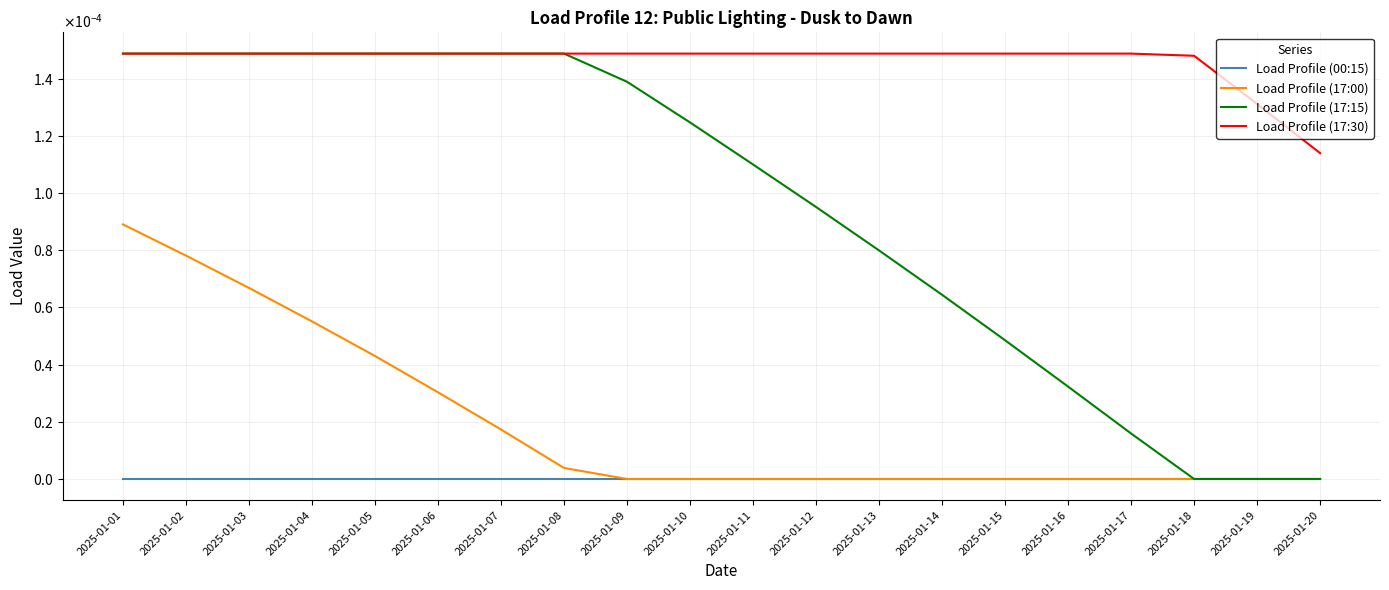

Reading left to right, what are all the values shown in this chart?

Load Profile (00:15): 2025-01-01=0.0	2025-01-02=0.0	2025-01-03=0.0	2025-01-04=0.0	2025-01-05=0.0	2025-01-06=0.0	2025-01-07=0.0	2025-01-08=0.0	2025-01-09=0.0	2025-01-10=0.0	2025-01-11=0.0	2025-01-12=0.0	2025-01-13=0.0	2025-01-14=0.0	2025-01-15=0.0	2025-01-16=0.0	2025-01-17=0.0	2025-01-18=0.0	2025-01-19=0.0	2025-01-20=0.0
Load Profile (17:00): 2025-01-01=0.0	2025-01-02=0.0	2025-01-03=0.0	2025-01-04=0.0	2025-01-05=0.0	2025-01-06=0.0	2025-01-07=0.0	2025-01-08=0.0	2025-01-09=0.0	2025-01-10=0.0	2025-01-11=0.0	2025-01-12=0.0	2025-01-13=0.0	2025-01-14=0.0	2025-01-15=0.0	2025-01-16=0.0	2025-01-17=0.0	2025-01-18=0.0	2025-01-19=0.0	2025-01-20=0.0
Load Profile (17:15): 2025-01-01=0.0	2025-01-02=0.0	2025-01-03=0.0	2025-01-04=0.0	2025-01-05=0.0	2025-01-06=0.0	2025-01-07=0.0	2025-01-08=0.0	2025-01-09=0.0	2025-01-10=0.0	2025-01-11=0.0	2025-01-12=0.0	2025-01-13=0.0	2025-01-14=0.0	2025-01-15=0.0	2025-01-16=0.0	2025-01-17=0.0	2025-01-18=0.0	2025-01-19=0.0	2025-01-20=0.0
Load Profile (17:30): 2025-01-01=0.0	2025-01-02=0.0	2025-01-03=0.0	2025-01-04=0.0	2025-01-05=0.0	2025-01-06=0.0	2025-01-07=0.0	2025-01-08=0.0	2025-01-09=0.0	2025-01-10=0.0	2025-01-11=0.0	2025-01-12=0.0	2025-01-13=0.0	2025-01-14=0.0	2025-01-15=0.0	2025-01-16=0.0	2025-01-17=0.0	2025-01-18=0.0	2025-01-19=0.0	2025-01-20=0.0